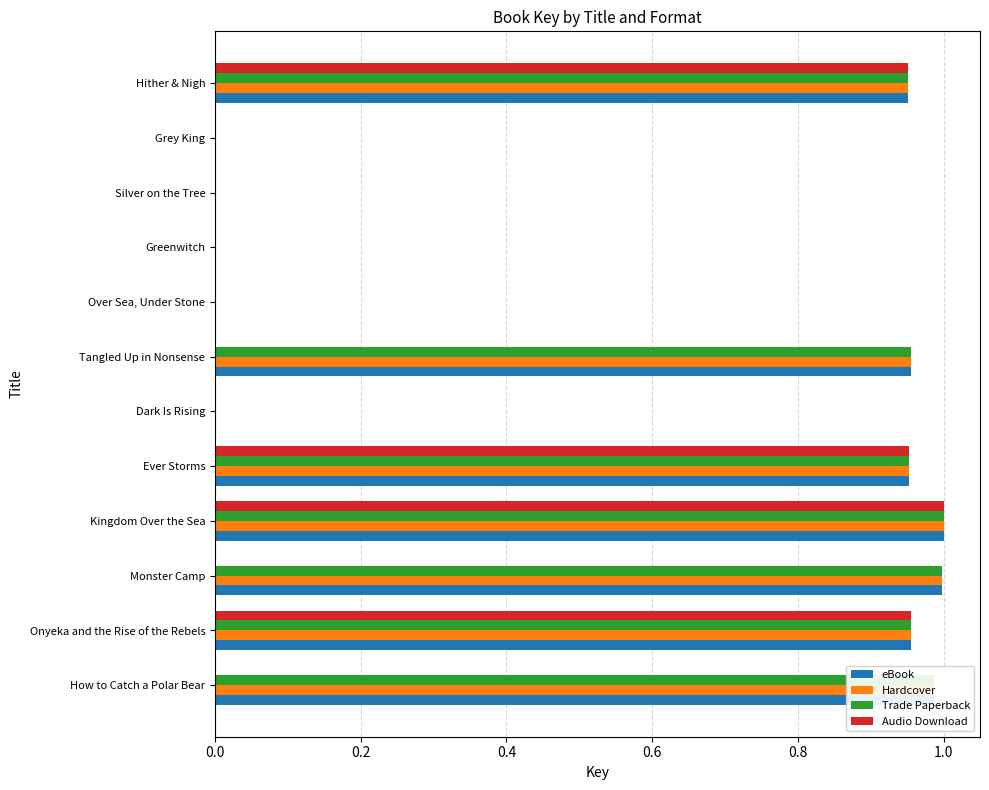

Which series changed the most between Grey King and Hither & Nigh?

Audio Download